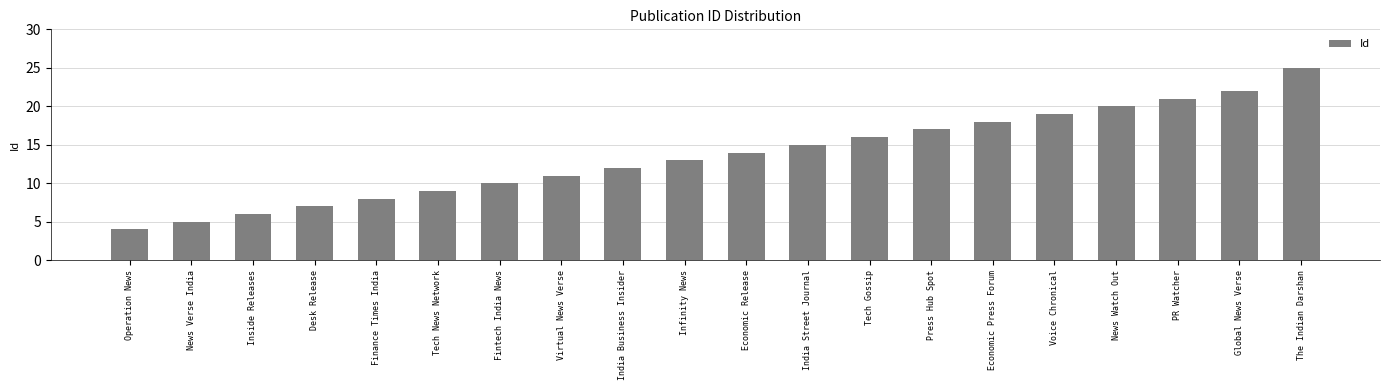

The chart shows a value of 4 at Operation News. True or false?

True